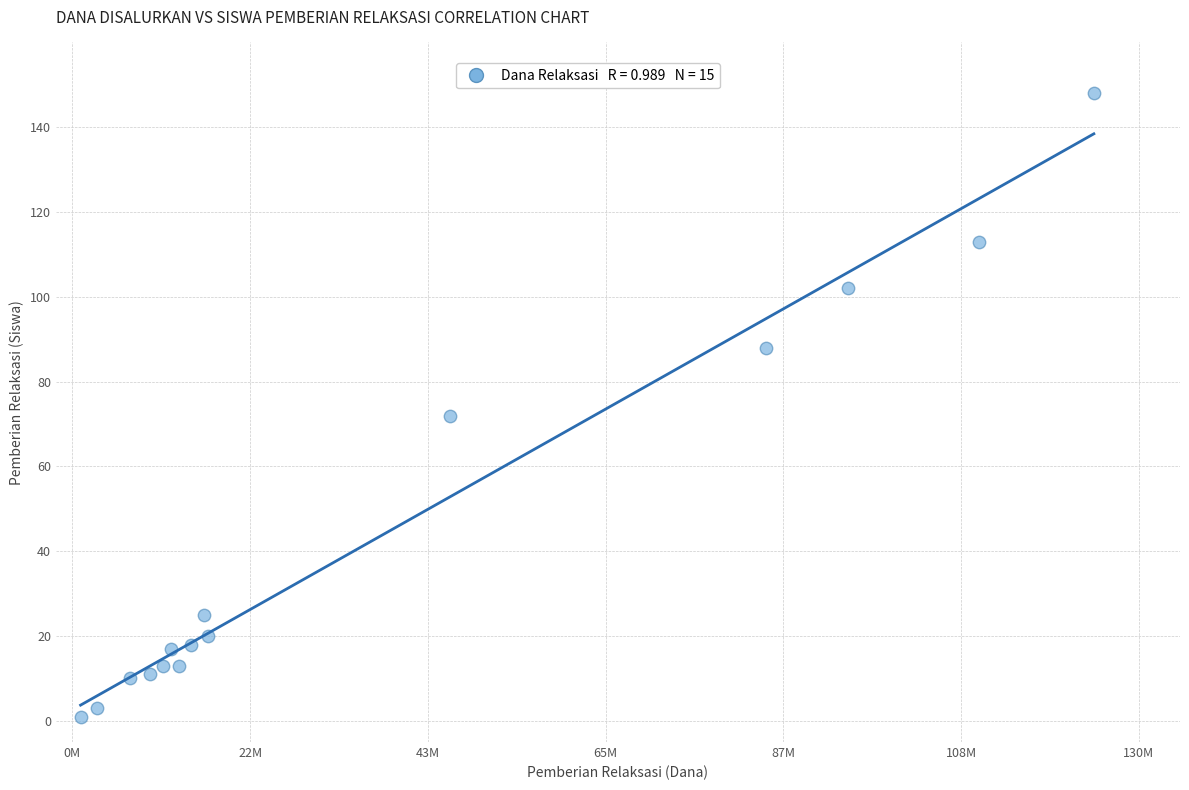

What is the range of X values (max minus min)?

123500000